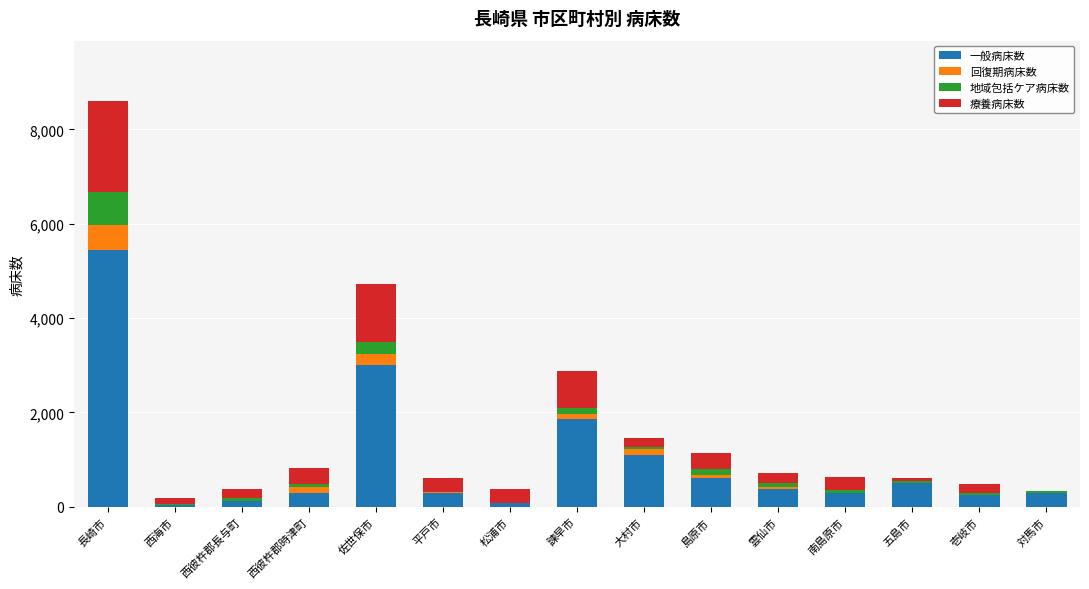

At which category is the sum across all series the highest?

長崎市